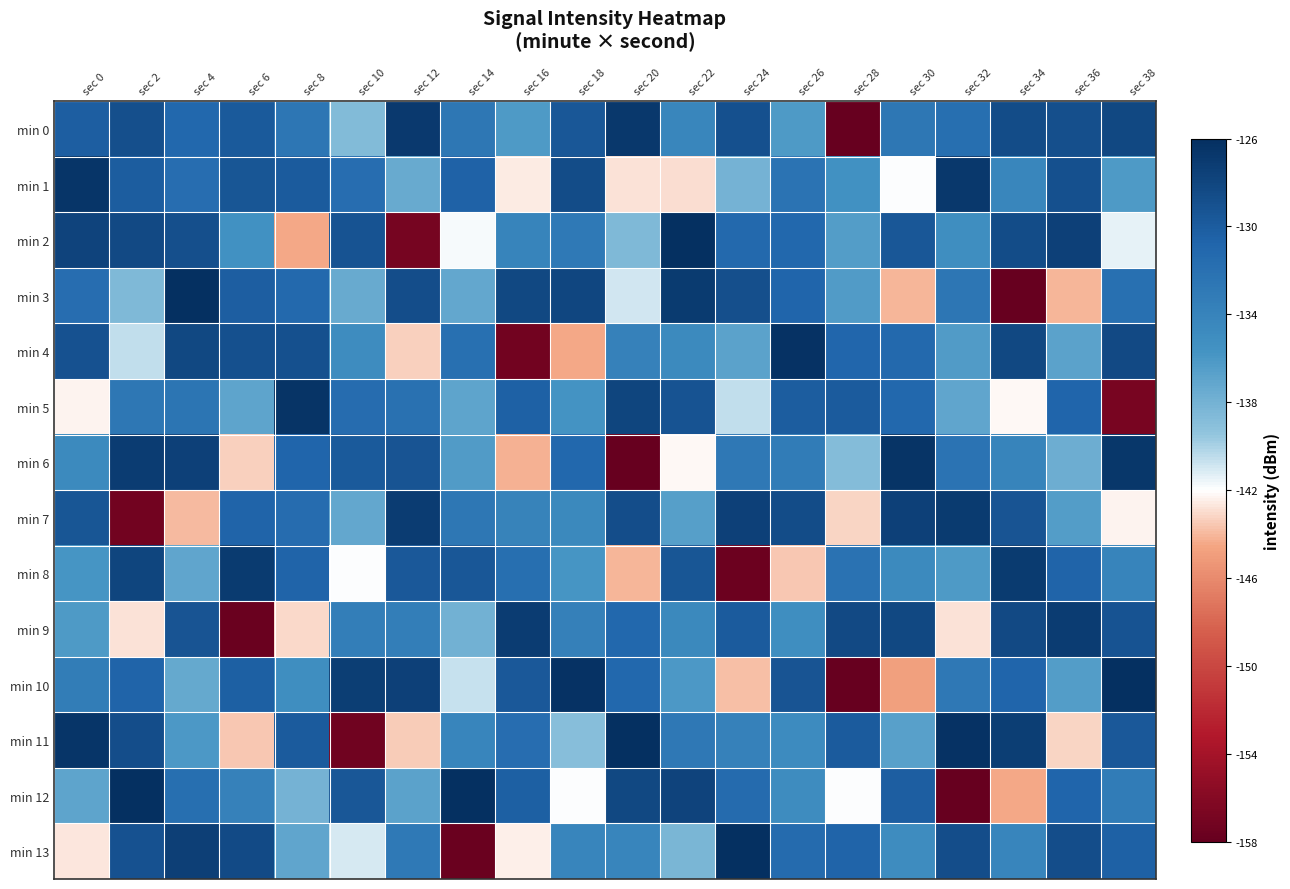

Reading right to left, transcribe all the data shown in this chart.

min 0: sec 38=-128.1	sec 36=-128.8	sec 34=-128.5	sec 32=-131.8	sec 30=-132.7	sec 28=-157.9	sec 26=-136.2	sec 24=-129.0	sec 22=-134.3	sec 20=-126.8	sec 18=-129.6	sec 16=-136.2	sec 14=-132.6	sec 12=-126.9	sec 10=-138.7	sec 8=-132.6	sec 6=-129.8	sec 4=-131.1	sec 2=-128.9	sec 0=-130.2
min 1: sec 38=-136.2	sec 36=-129.0	sec 34=-134.3	sec 32=-126.8	sec 30=-141.9	sec 28=-135.4	sec 26=-132.4	sec 24=-138.0	sec 22=-142.9	sec 20=-142.8	sec 18=-128.6	sec 16=-142.6	sec 14=-130.6	sec 12=-137.5	sec 10=-131.6	sec 8=-129.9	sec 6=-129.5	sec 4=-131.7	sec 2=-130.1	sec 0=-126.6
min 2: sec 38=-141.4	sec 36=-127.5	sec 34=-128.5	sec 32=-135.2	sec 30=-129.6	sec 28=-136.4	sec 26=-131.1	sec 24=-131.2	sec 22=-125.2	sec 20=-138.5	sec 18=-132.9	sec 16=-134.1	sec 14=-141.8	sec 12=-156.9	sec 10=-129.2	sec 8=-144.4	sec 6=-135.4	sec 4=-128.8	sec 2=-128.4	sec 0=-127.9
min 3: sec 38=-131.9	sec 36=-144.0	sec 34=-158.0	sec 32=-132.6	sec 30=-144.0	sec 28=-136.3	sec 26=-130.8	sec 24=-128.8	sec 22=-127.1	sec 20=-141.0	sec 18=-128.1	sec 16=-128.1	sec 14=-137.2	sec 12=-128.6	sec 10=-137.4	sec 8=-131.2	sec 6=-130.2	sec 4=-125.0	sec 2=-138.6	sec 0=-131.7
min 4: sec 38=-128.3	sec 36=-136.8	sec 34=-128.2	sec 32=-136.3	sec 30=-131.2	sec 28=-131.0	sec 26=-126.3	sec 24=-136.9	sec 22=-134.7	sec 20=-133.8	sec 18=-144.4	sec 16=-157.2	sec 14=-131.9	sec 12=-143.3	sec 10=-135.0	sec 8=-128.9	sec 6=-128.9	sec 4=-128.2	sec 2=-140.6	sec 0=-129.1
min 5: sec 38=-156.8	sec 36=-130.9	sec 34=-142.2	sec 32=-137.0	sec 30=-131.1	sec 28=-129.9	sec 26=-130.0	sec 24=-140.5	sec 22=-129.2	sec 20=-127.9	sec 18=-135.6	sec 16=-130.4	sec 14=-137.0	sec 12=-132.1	sec 10=-131.6	sec 8=-126.4	sec 6=-136.9	sec 4=-132.5	sec 2=-132.7	sec 0=-142.3
min 6: sec 38=-126.7	sec 36=-137.7	sec 34=-134.0	sec 32=-132.3	sec 30=-126.4	sec 28=-138.8	sec 26=-133.2	sec 24=-132.8	sec 22=-142.2	sec 20=-159.3	sec 18=-131.1	sec 16=-144.2	sec 14=-136.3	sec 12=-129.4	sec 10=-129.8	sec 8=-130.9	sec 6=-143.3	sec 4=-127.6	sec 2=-127.1	sec 0=-134.7
min 7: sec 38=-142.3	sec 36=-136.5	sec 34=-129.4	sec 32=-127.1	sec 30=-127.5	sec 28=-143.2	sec 26=-128.5	sec 24=-127.5	sec 22=-136.6	sec 20=-128.7	sec 18=-134.6	sec 16=-134.0	sec 14=-132.7	sec 12=-127.1	sec 10=-137.1	sec 8=-131.6	sec 6=-130.7	sec 4=-143.9	sec 2=-157.1	sec 0=-129.5
min 8: sec 38=-134.0	sec 36=-130.7	sec 34=-127.0	sec 32=-136.2	sec 30=-134.6	sec 28=-132.2	sec 26=-143.6	sec 24=-157.6	sec 22=-129.4	sec 20=-144.1	sec 18=-135.8	sec 16=-131.8	sec 14=-129.6	sec 12=-129.6	sec 10=-142.0	sec 8=-130.7	sec 6=-127.1	sec 4=-137.0	sec 2=-127.9	sec 0=-135.8
min 9: sec 38=-129.2	sec 36=-127.2	sec 34=-128.3	sec 32=-142.8	sec 30=-128.1	sec 28=-128.3	sec 26=-135.2	sec 24=-129.9	sec 22=-134.6	sec 20=-131.1	sec 18=-133.7	sec 16=-127.2	sec 14=-137.9	sec 12=-133.4	sec 10=-133.5	sec 8=-143.1	sec 6=-157.6	sec 4=-129.3	sec 2=-142.8	sec 0=-136.2
min 10: sec 38=-125.9	sec 36=-136.4	sec 34=-130.8	sec 32=-132.8	sec 30=-144.8	sec 28=-159.3	sec 26=-129.3	sec 24=-143.8	sec 22=-136.1	sec 20=-131.1	sec 18=-126.3	sec 16=-129.7	sec 14=-140.7	sec 12=-127.5	sec 10=-127.3	sec 8=-135.2	sec 6=-130.4	sec 4=-137.3	sec 2=-130.7	sec 0=-133.4
min 11: sec 38=-129.7	sec 36=-143.2	sec 34=-127.3	sec 32=-126.4	sec 30=-136.7	sec 28=-129.9	sec 26=-134.9	sec 24=-133.9	sec 22=-132.8	sec 20=-125.2	sec 18=-139.0	sec 16=-131.7	sec 14=-134.2	sec 12=-143.5	sec 10=-157.3	sec 8=-130.0	sec 6=-143.5	sec 4=-136.1	sec 2=-128.7	sec 0=-126.6
min 12: sec 38=-133.1	sec 36=-130.9	sec 34=-144.5	sec 32=-159.4	sec 30=-130.1	sec 28=-141.9	sec 26=-135.0	sec 24=-131.4	sec 22=-127.8	sec 20=-128.2	sec 18=-141.9	sec 16=-130.3	sec 14=-126.1	sec 12=-136.9	sec 10=-129.6	sec 8=-138.1	sec 6=-133.8	sec 4=-131.8	sec 2=-125.0	sec 0=-136.9
min 13: sec 38=-130.4	sec 36=-128.7	sec 34=-134.2	sec 32=-128.6	sec 30=-135.0	sec 28=-130.6	sec 26=-131.4	sec 24=-125.1	sec 22=-138.3	sec 20=-134.2	sec 18=-134.1	sec 16=-142.4	sec 14=-157.7	sec 12=-133.0	sec 10=-141.1	sec 8=-137.0	sec 6=-128.4	sec 4=-127.5	sec 2=-129.0	sec 0=-142.7